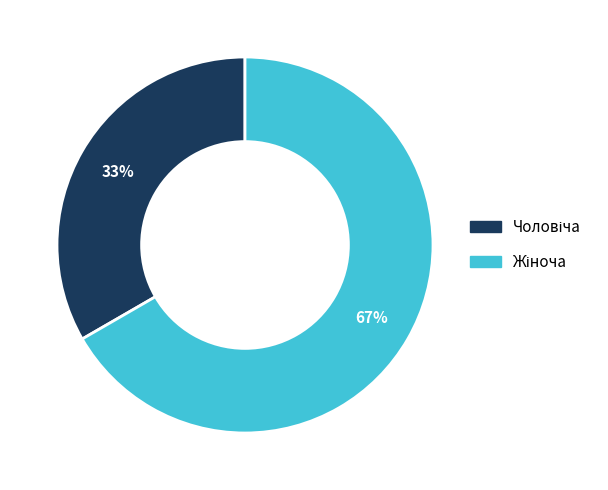

Is there any slice that represents more than half of the pie?

Yes